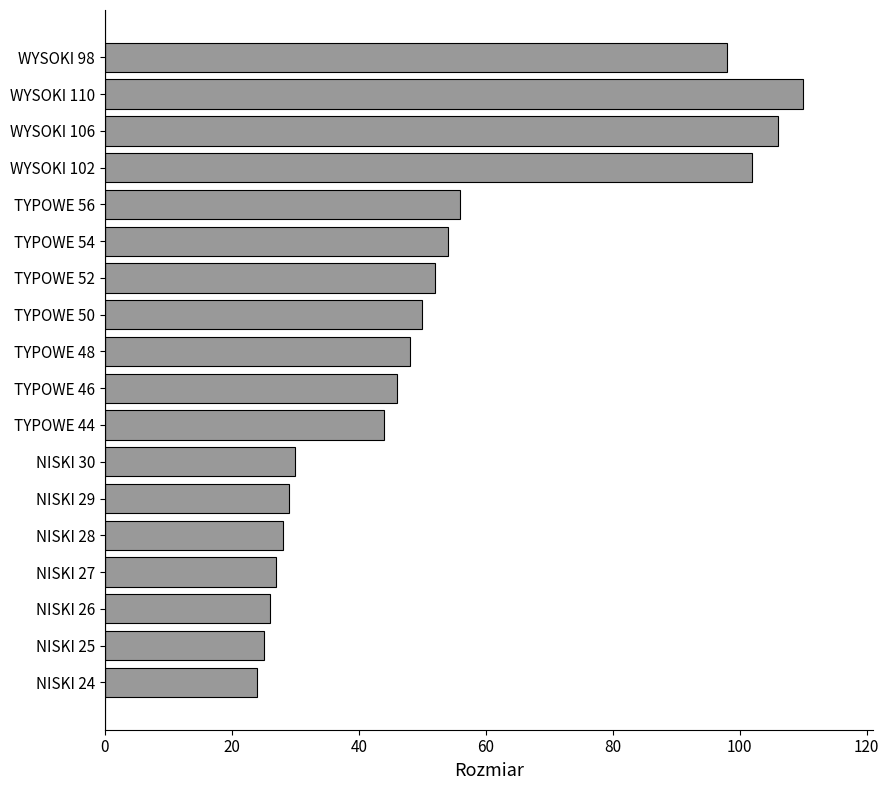

Rank the categories by value from highest to lowest.

WYSOKI 110, WYSOKI 106, WYSOKI 102, WYSOKI 98, TYPOWE 56, TYPOWE 54, TYPOWE 52, TYPOWE 50, TYPOWE 48, TYPOWE 46, TYPOWE 44, NISKI 30, NISKI 29, NISKI 28, NISKI 27, NISKI 26, NISKI 25, NISKI 24